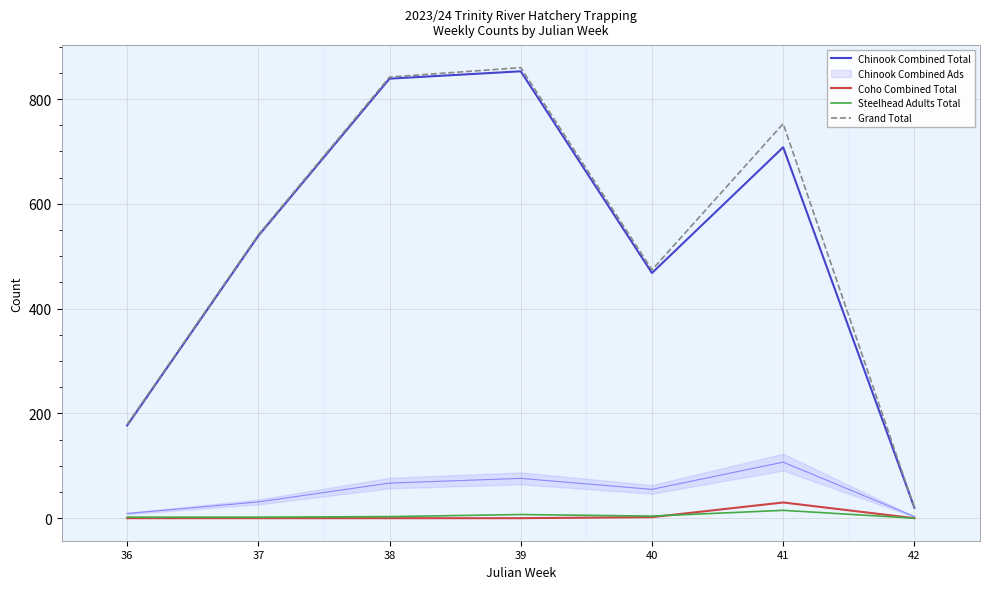

Rank the series at 36 from lowest to highest value.

Coho Combined Total, Steelhead Adults Total, Chinook Combined Total, Grand Total